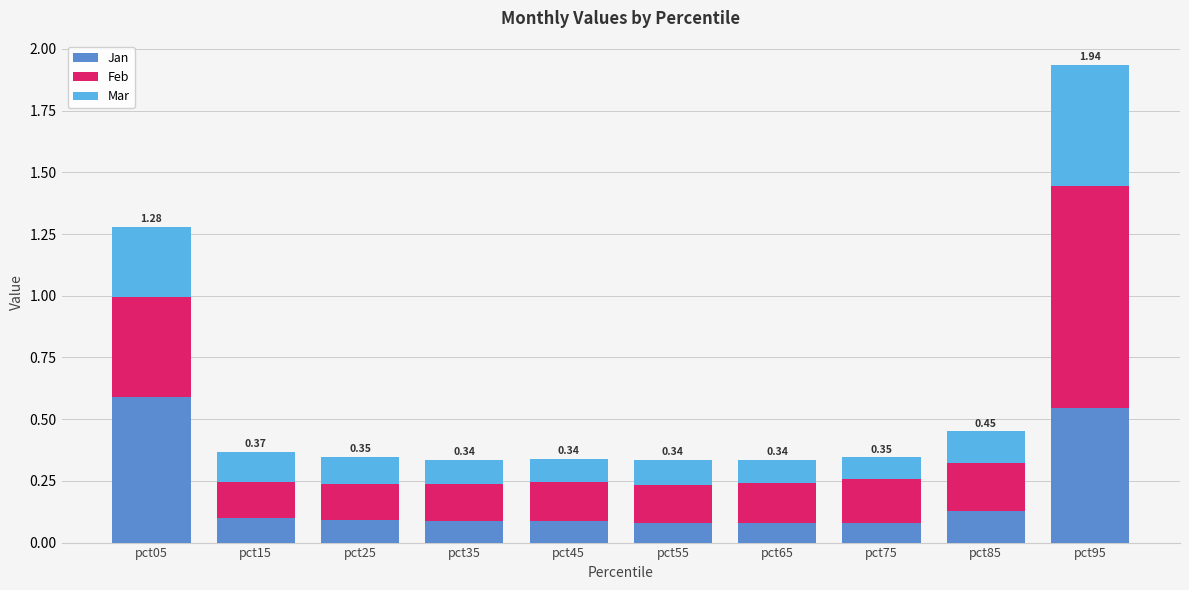

At which category is the sum across all series the highest?

pct95